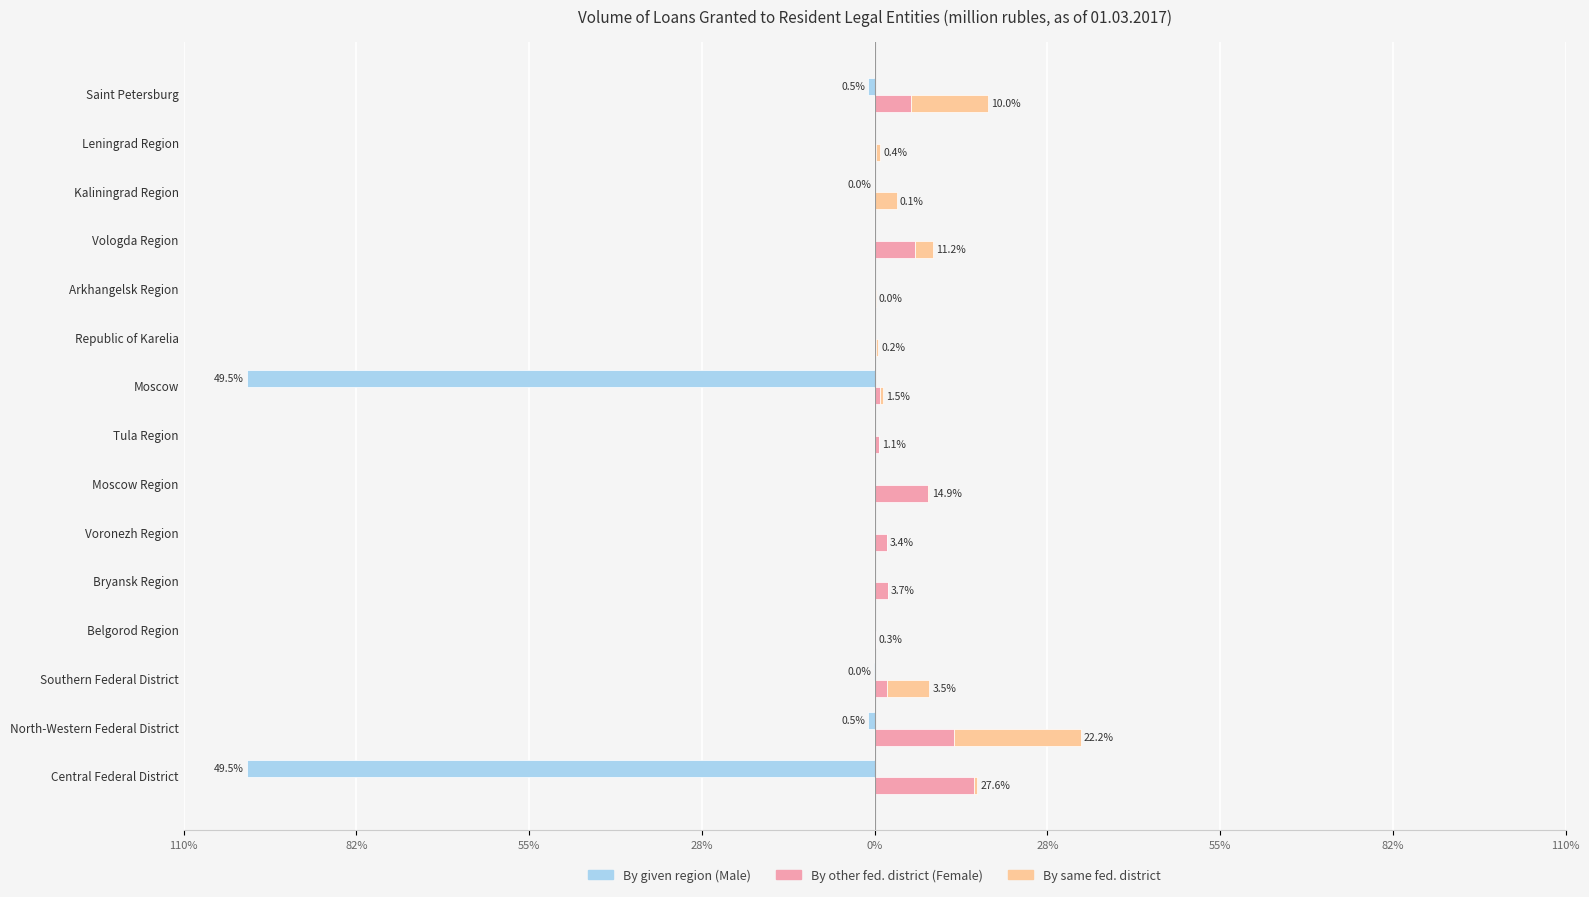

The value of By credit institutions of given region at Tula Region is 67.0. True or false?

False